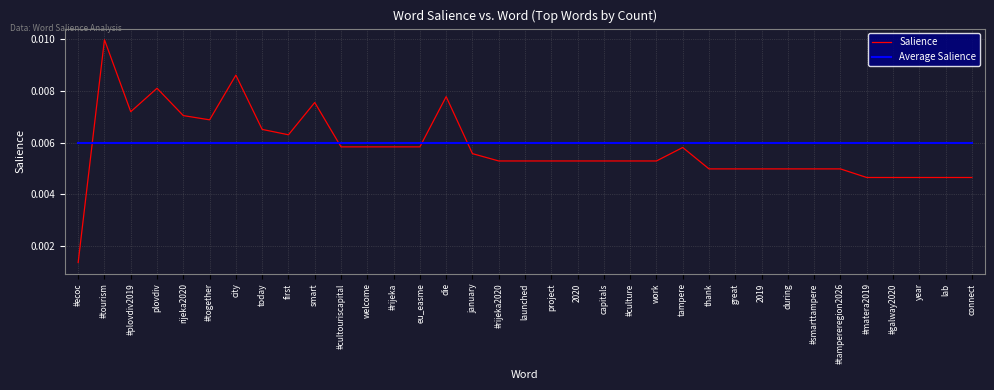

Between tampere and #galway2020, which series saw the biggest shift?

Salience